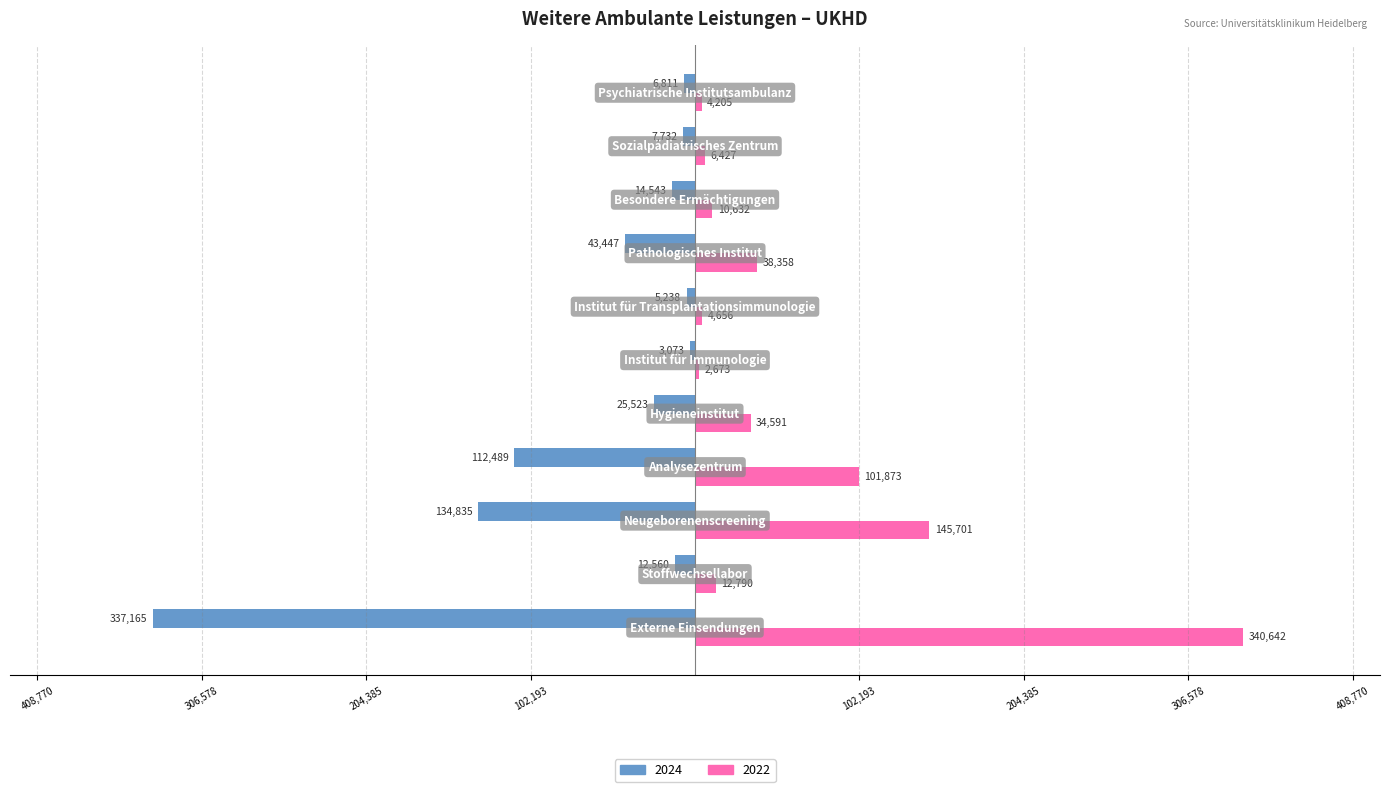

What are all the series names shown in the legend?

2024, 2022